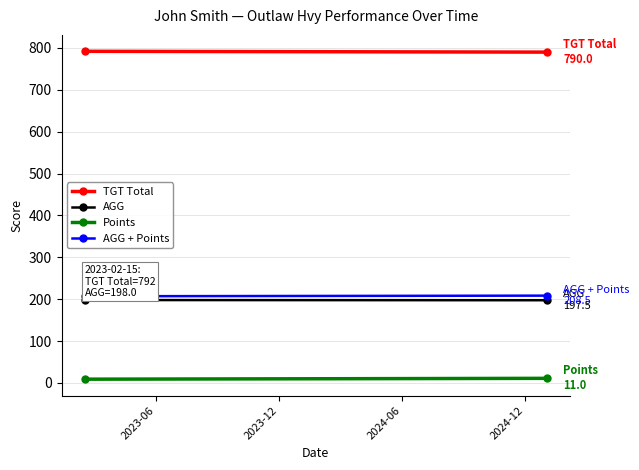

Read the AGG + Points value at 2023-12.

208.5